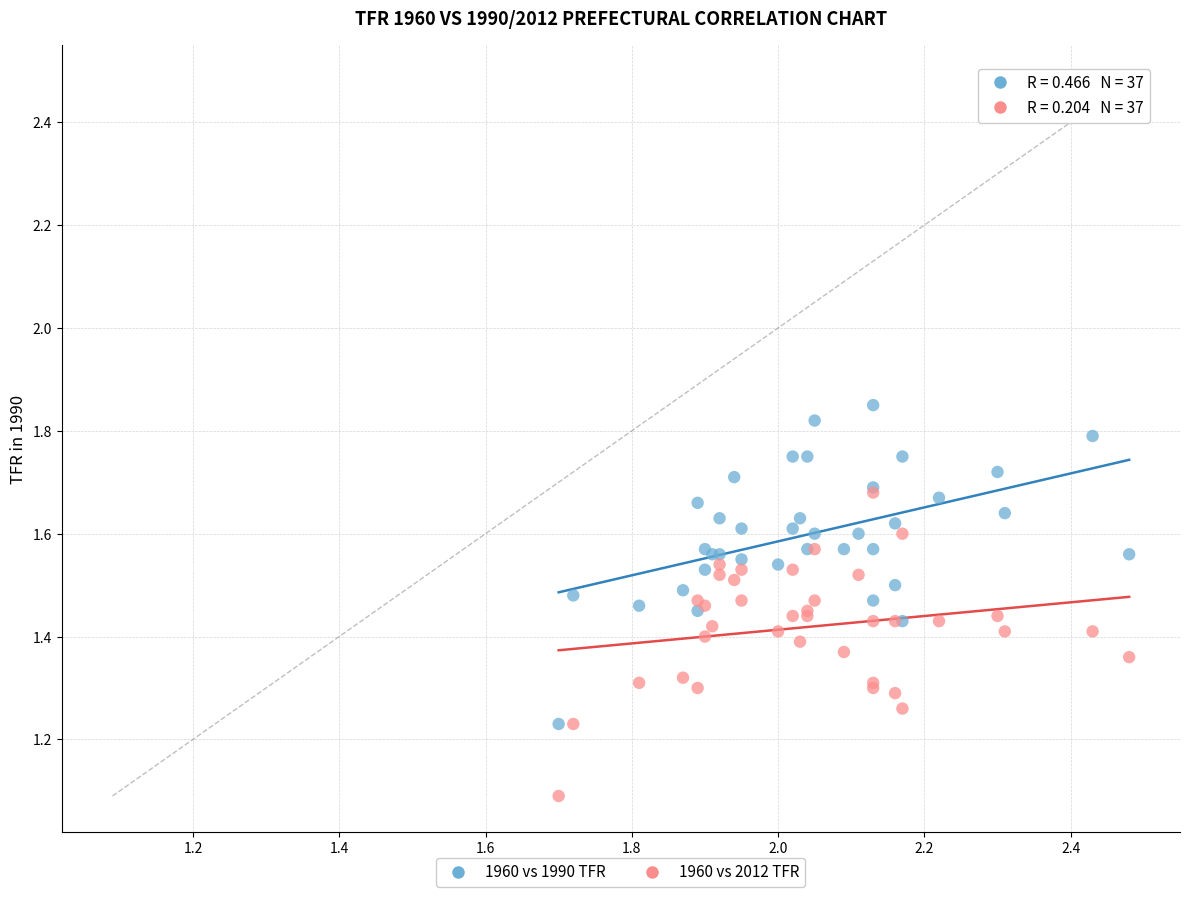

Which series contains the highest Y value?

1960 vs 1990 TFR